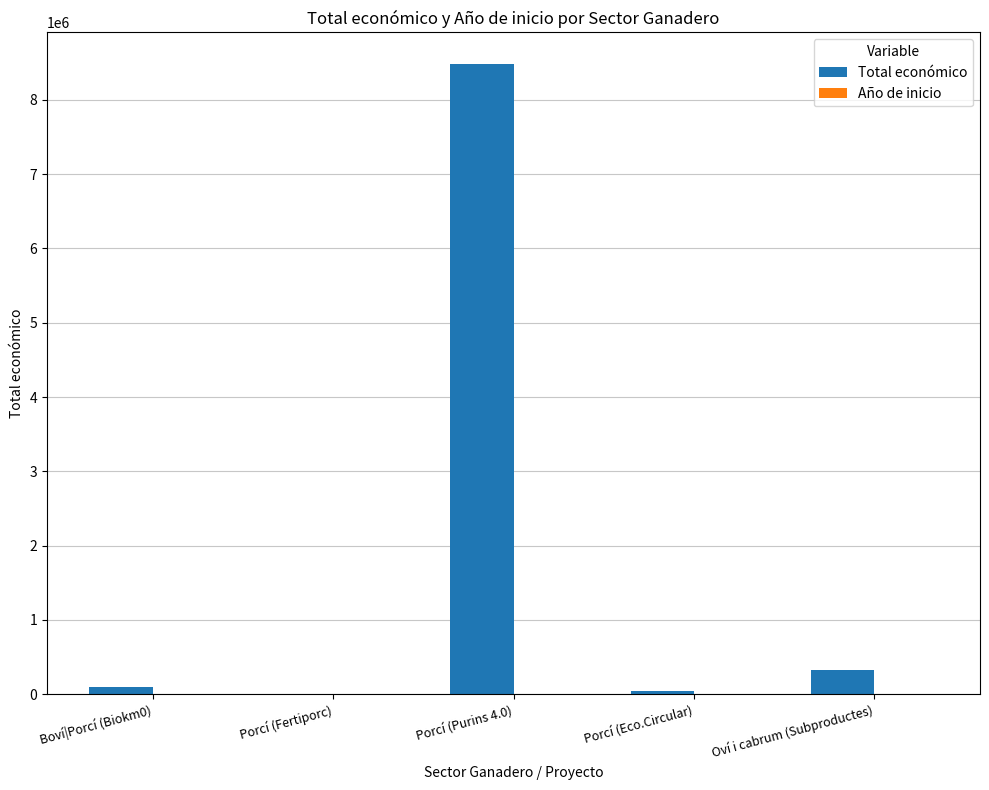

What is the total value across all series at Porcí (Purins 4.0)?

8487017